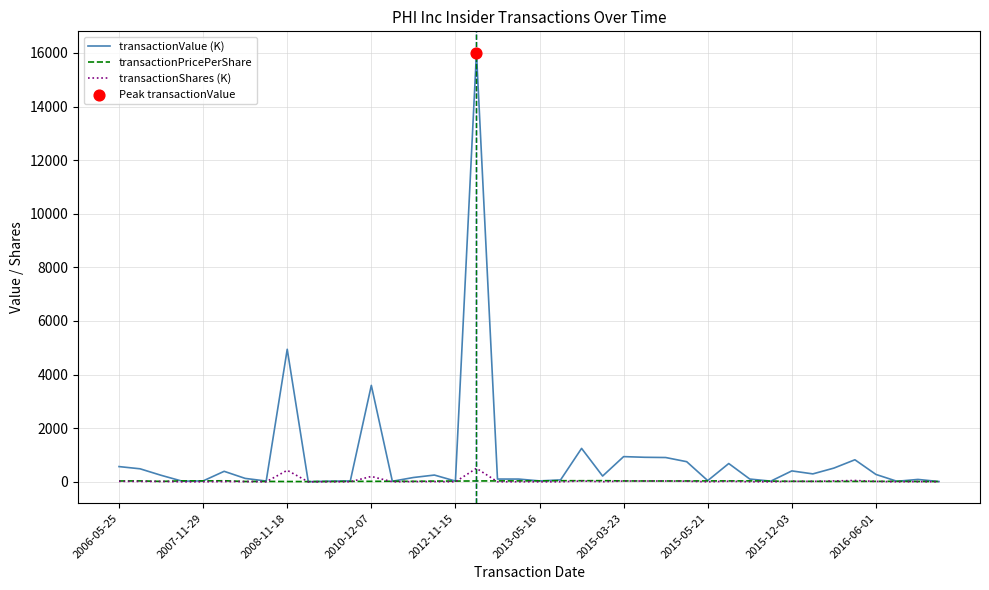

Which series has the largest total across all categories?

transactionValue (K)